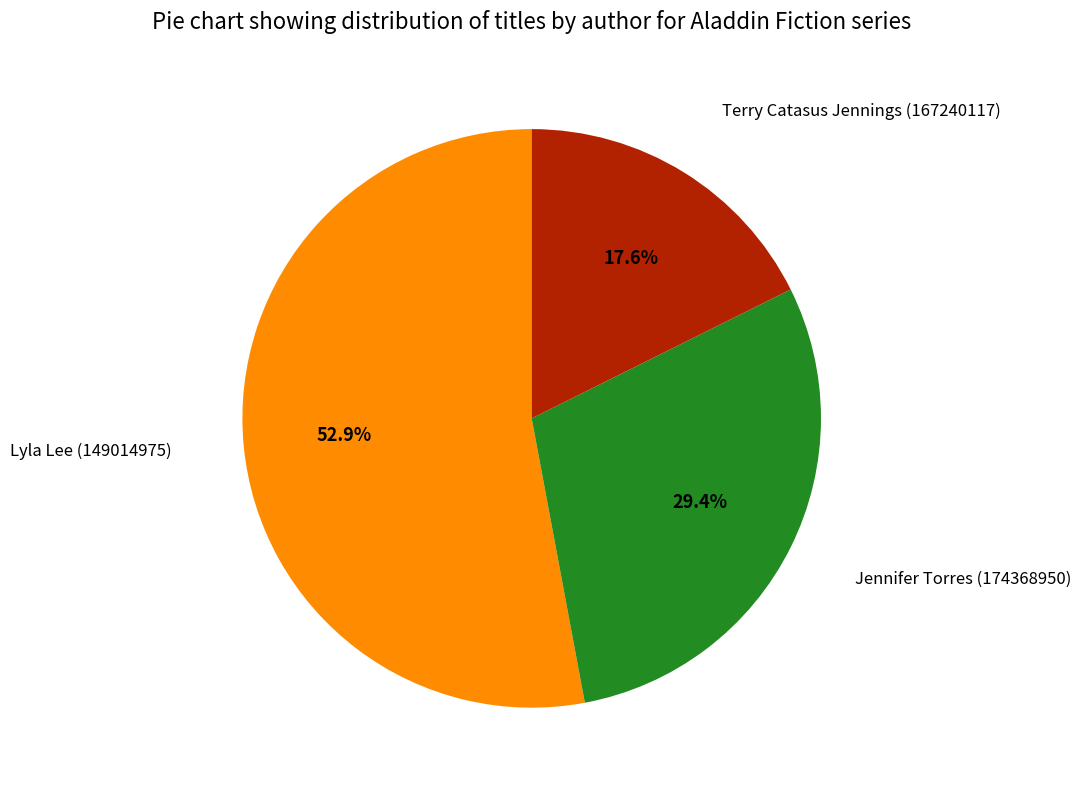

Rank the categories by value from highest to lowest.

Lyla Lee (149014975), Jennifer Torres (174368950), Terry Catasus Jennings (167240117)